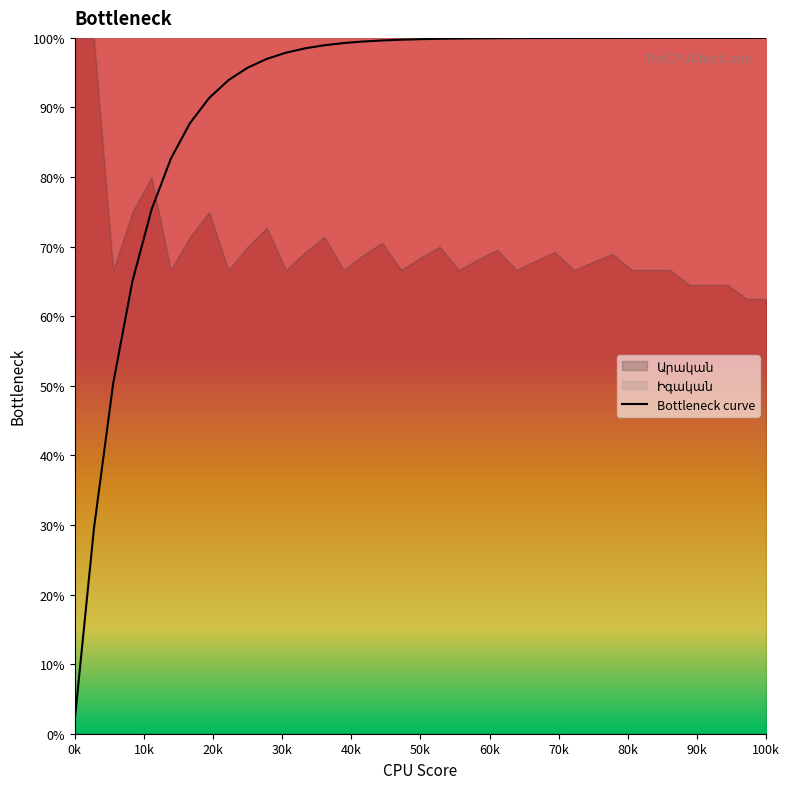

What is the maximum value for Bottleneck curve?

100.0